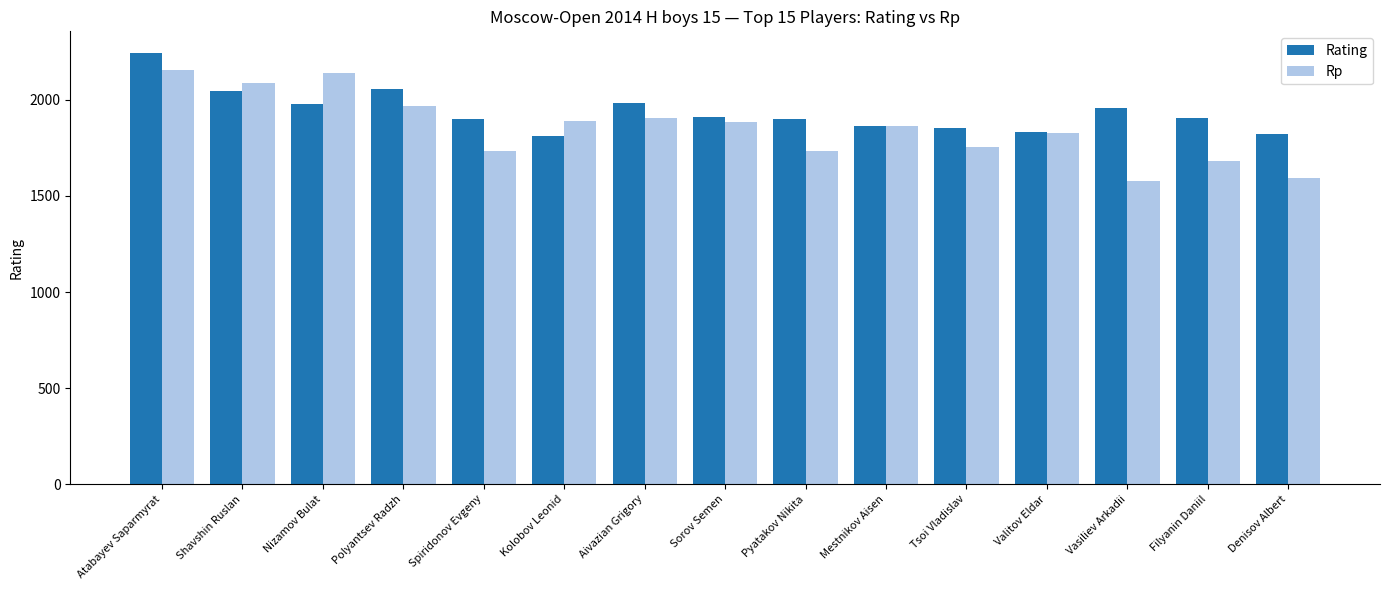

At Tsoi Vladislav, list the series in order from smallest to largest.

Rp, Rating